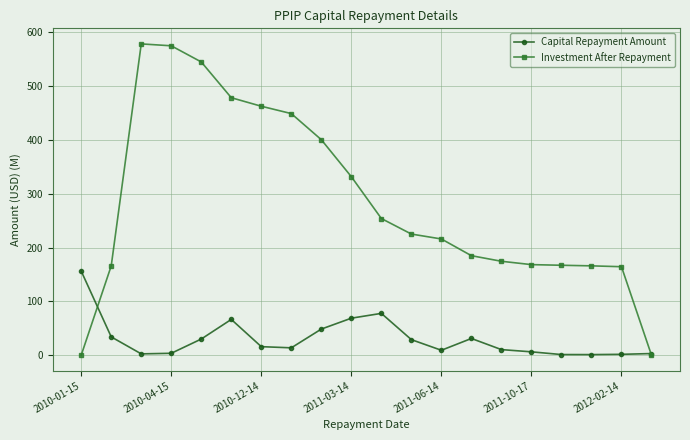

Is this an area chart (filled region under the line)?

No